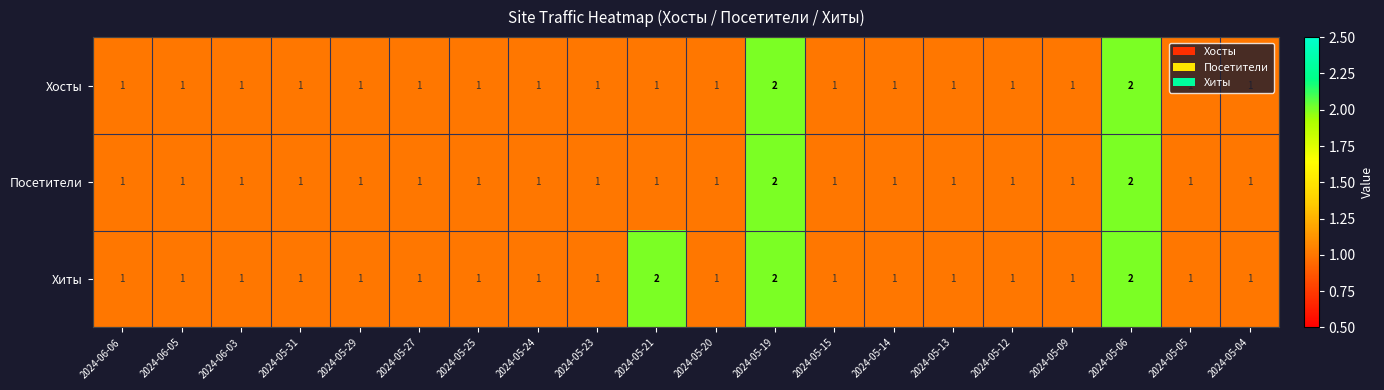

How many series are shown in this chart?

3